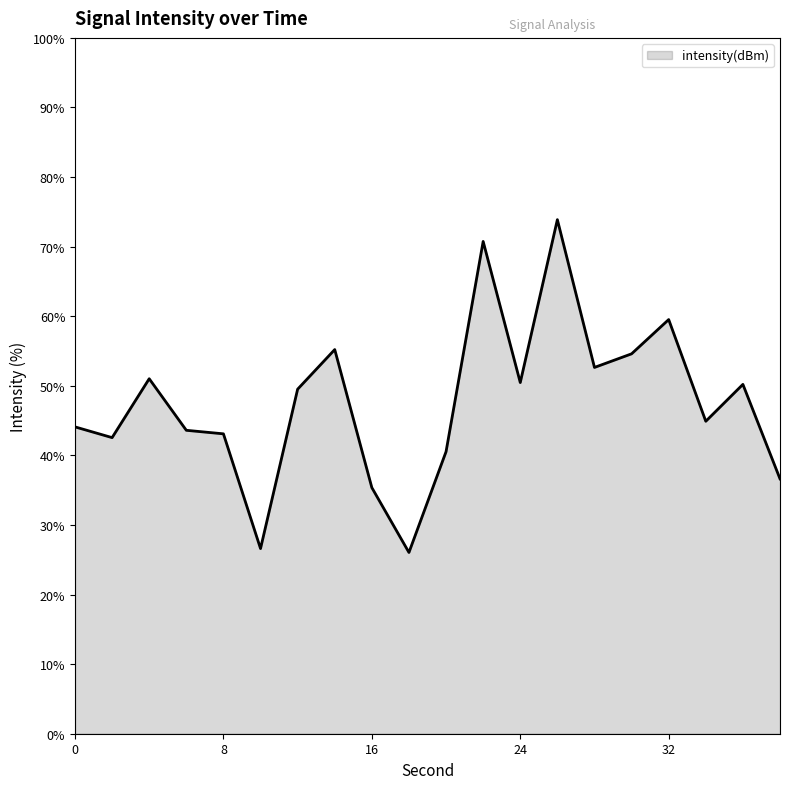

Does the chart display data point markers on the line(s)?

No